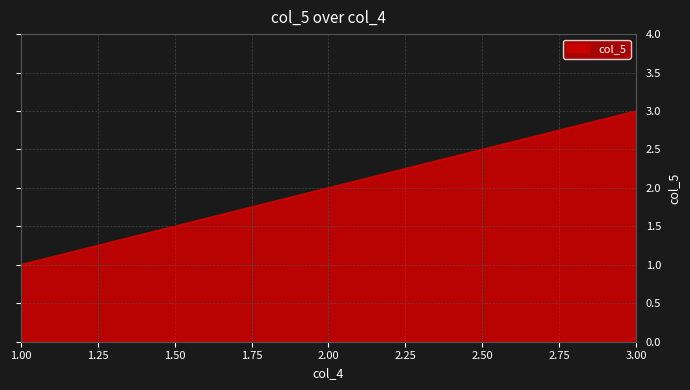

Is it true that the value at 1.00 is 2?

False